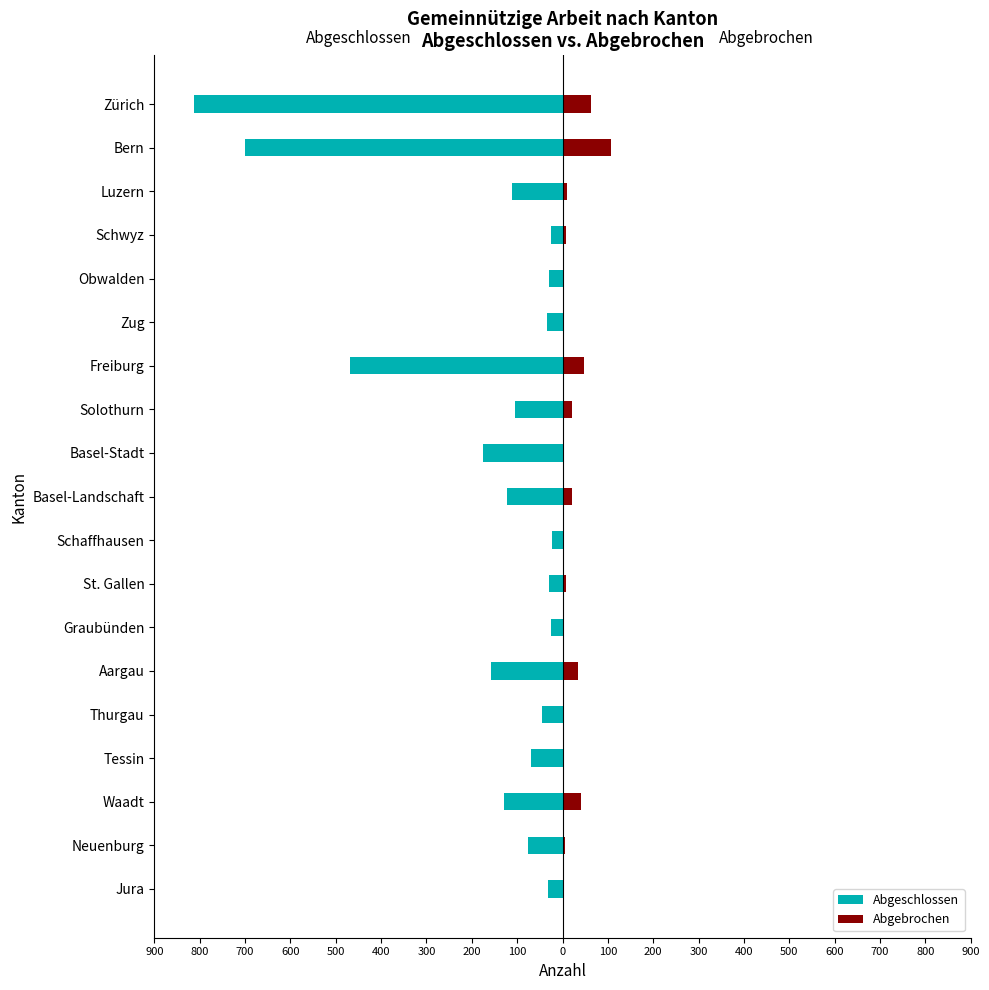

The Abgeschlossen series shows -105 at Solothurn. True or false?

True